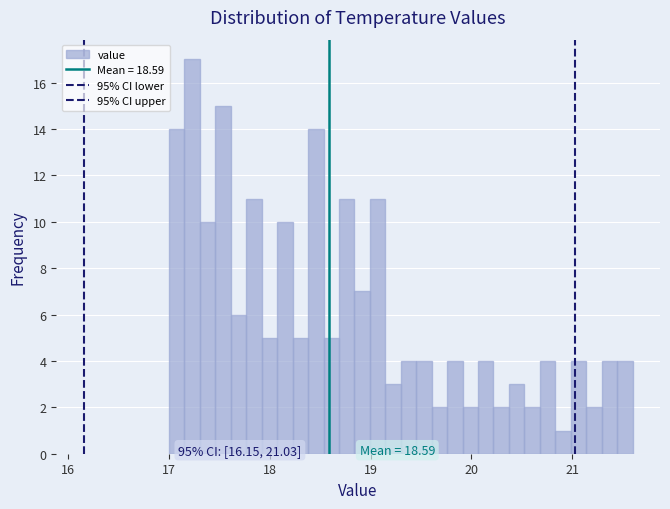

Read against the x-axis, roughly where is the centre of the tallest bar?

17.2